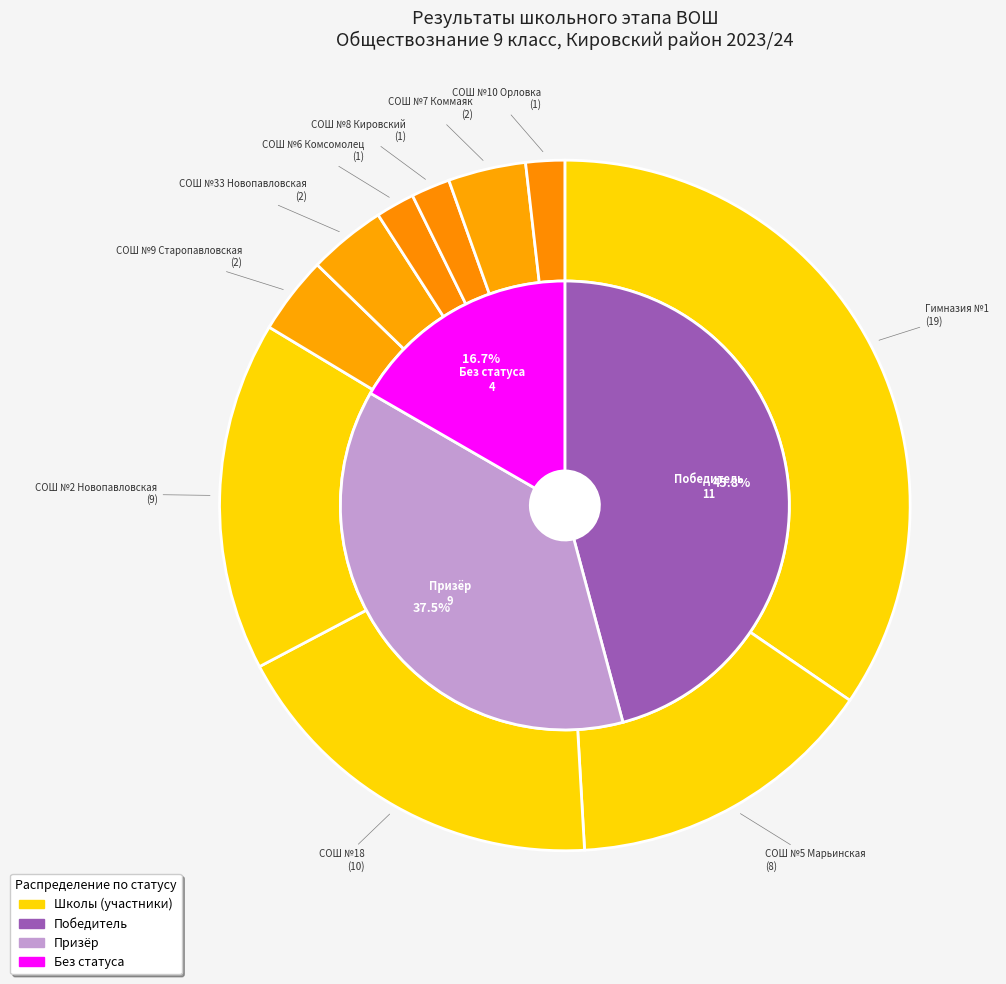

Does any single category account for the majority?

No